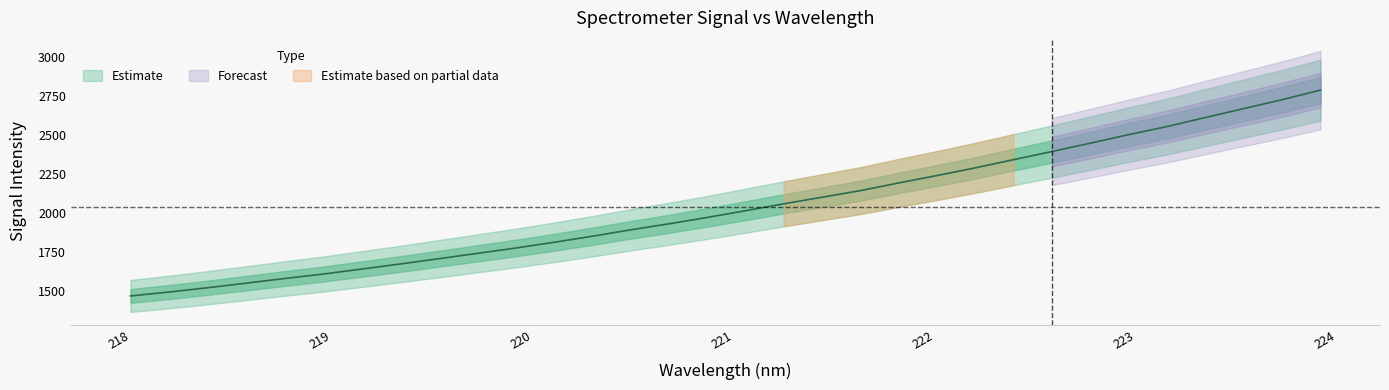

How many values are below 2016?

16